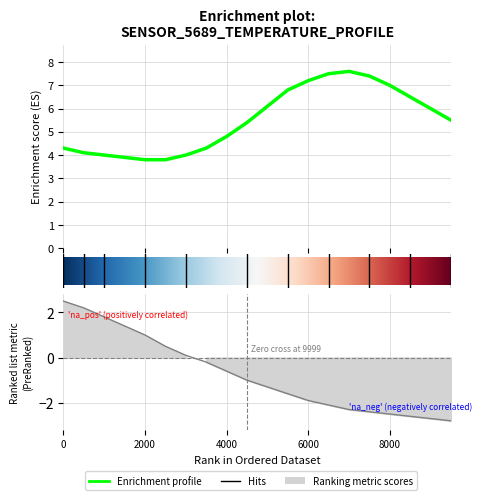

How many lines are shown in the chart?

1